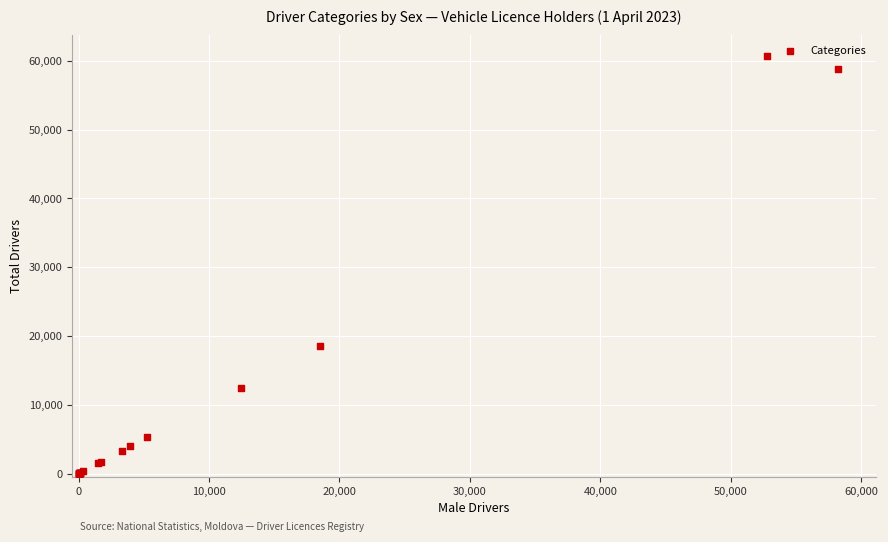

What Y value in the scatter plot is closest to 30322?

18518